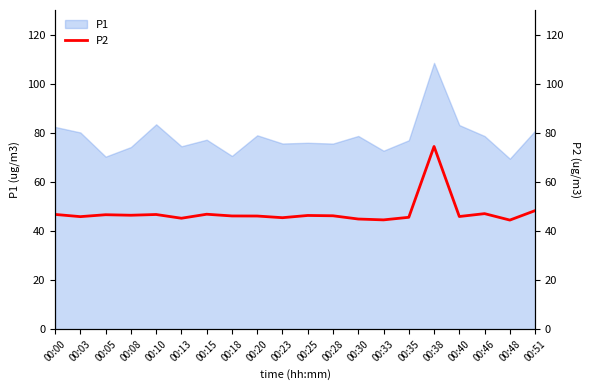

At which label does P1 reach its peak?

00:38